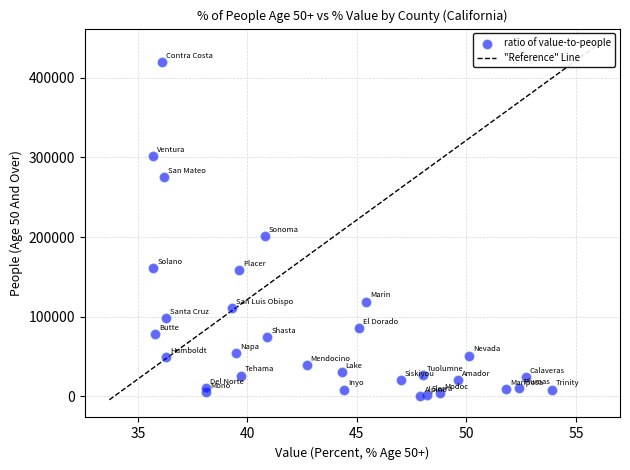

What Y value in the scatter plot is closest to 210141?

200873